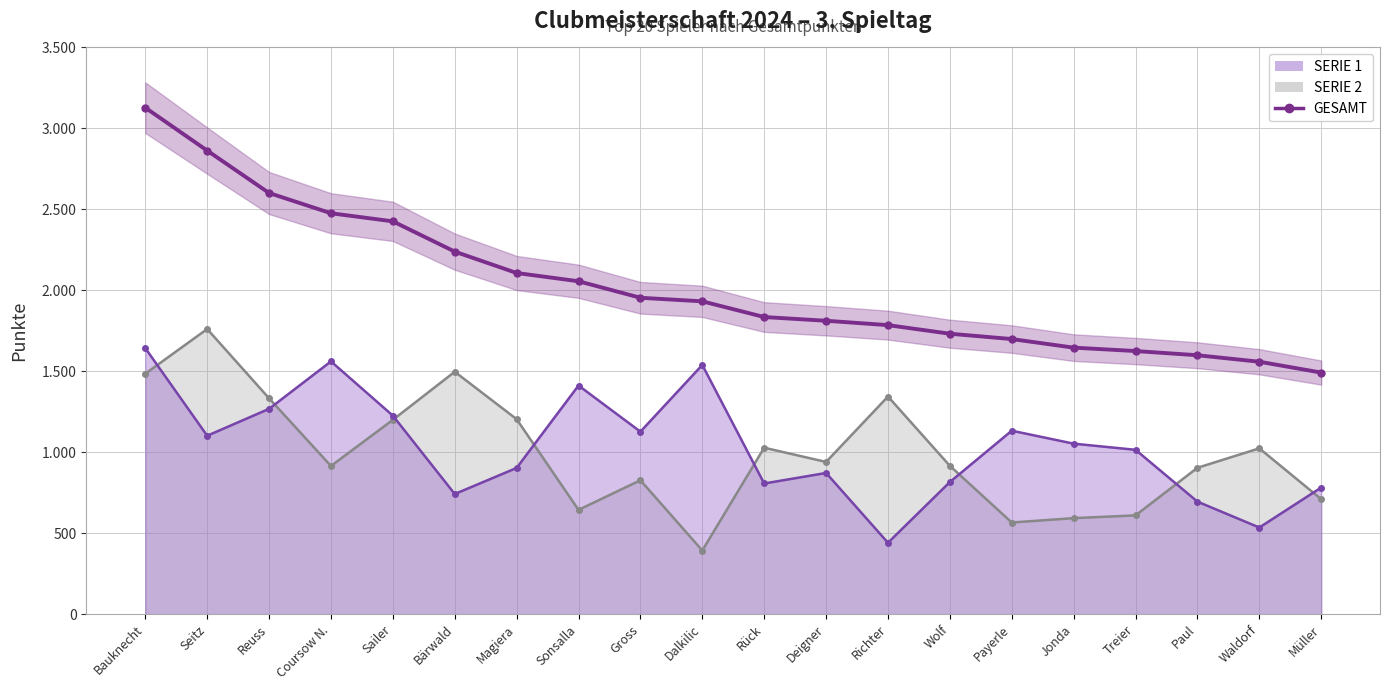

List the labels in order of value, smallest first.

Müller, Waldorf, Paul, Treier, Jonda, Payerle, Wolf, Richter, Deigner, Rück, Dalkilic, Gross, Sonsalla, Magiera, Bärwald, Sailer, Coursow N., Reuss, Seitz, Bauknecht